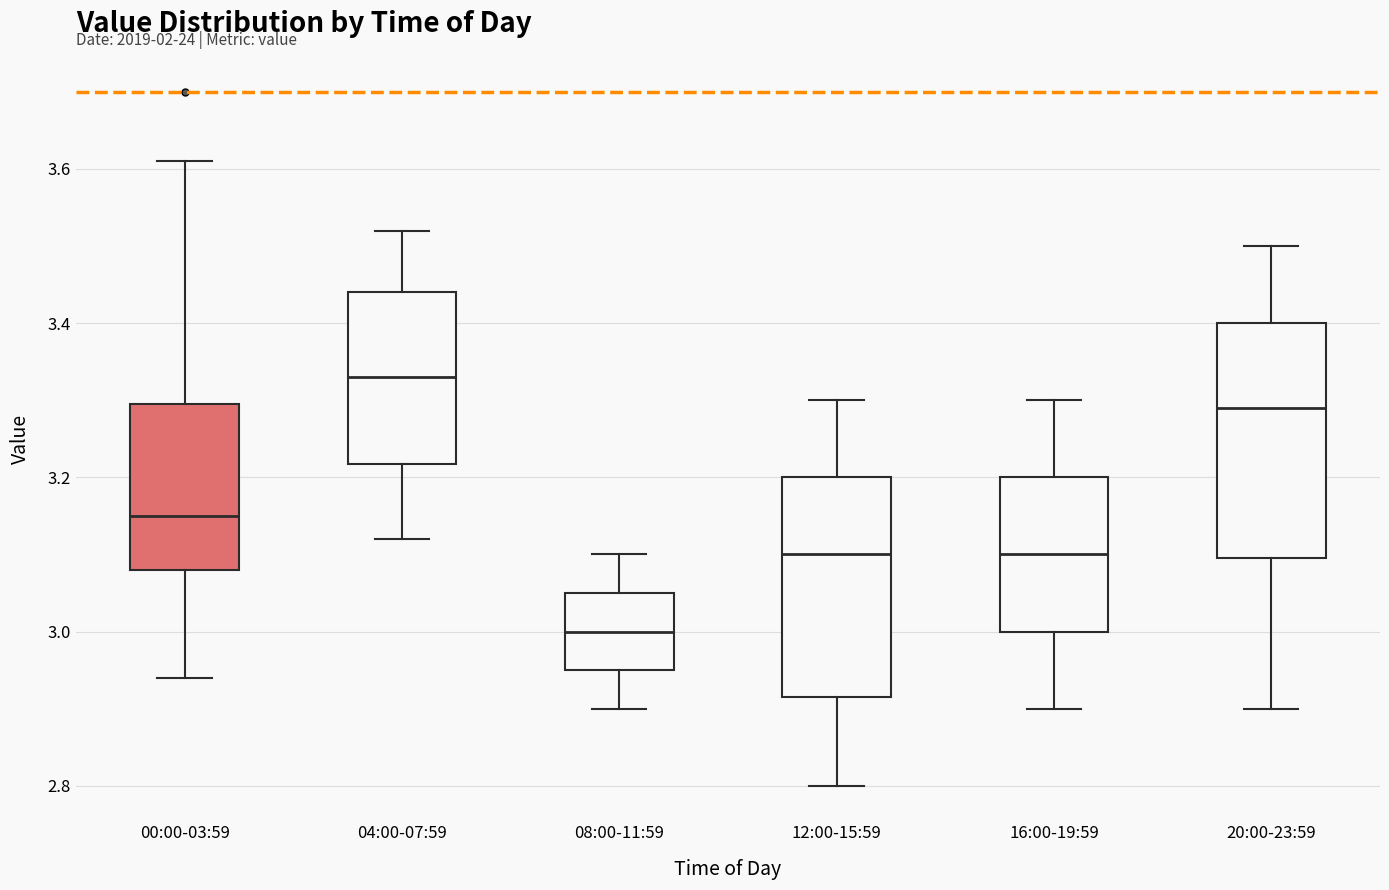

Reading left to right, transcribe this box plot: for each box, give where its median line is, the range the box spans, and where its two whiskers end, as read against the y-axis. The values are not printed on the chart, so give them approximately, as read against the axis.

00:00-03:59: median 3.16, box 3.08 to 3.30, whiskers 2.94 to 3.62
04:00-07:59: median 3.34, box 3.22 to 3.44, whiskers 3.12 to 3.52
08:00-11:59: median 3.00, box 2.96 to 3.06, whiskers 2.90 to 3.10
12:00-15:59: median 3.10, box 2.92 to 3.20, whiskers 2.80 to 3.30
16:00-19:59: median 3.10, box 3.00 to 3.20, whiskers 2.90 to 3.30
20:00-23:59: median 3.30, box 3.10 to 3.40, whiskers 2.90 to 3.50